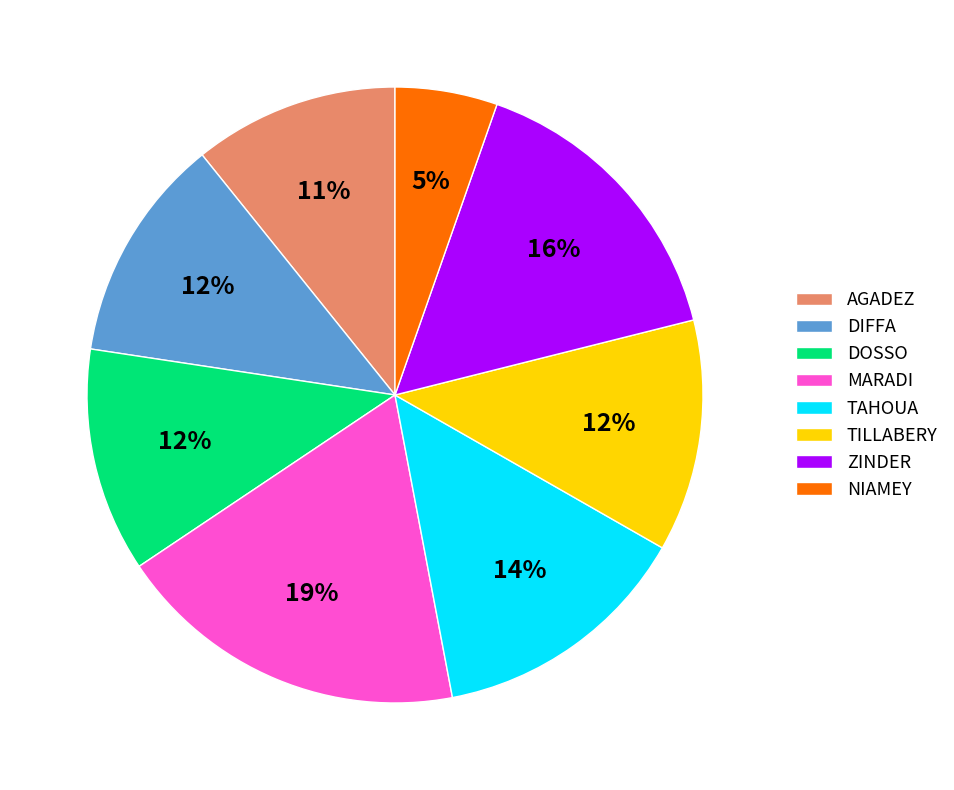

The TAHOUA slice represents 14% of the pie. True or false?

True